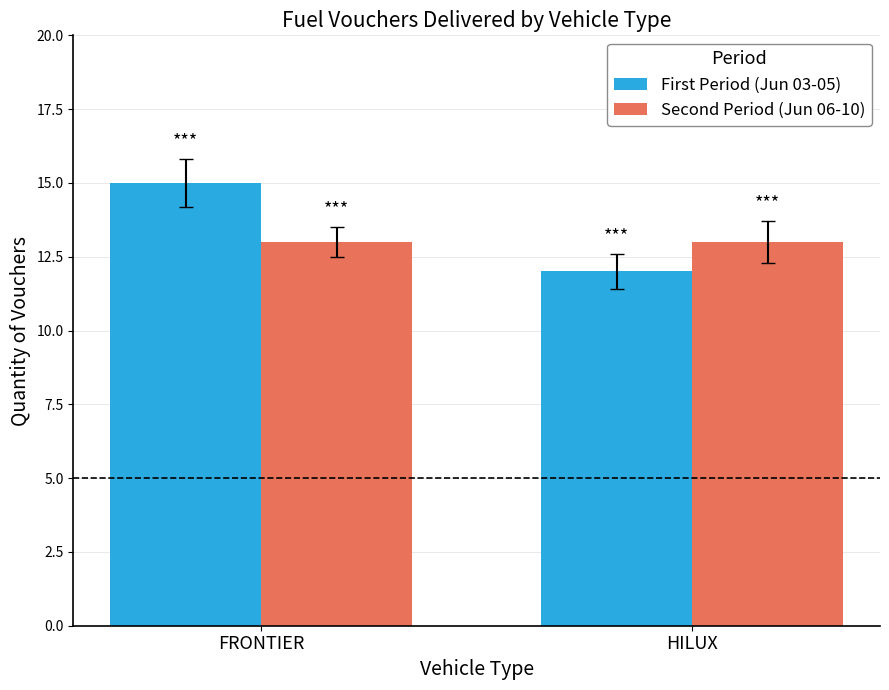

True or false: Second Period (Jun 06-10) has a value of 13 at HILUX.

True